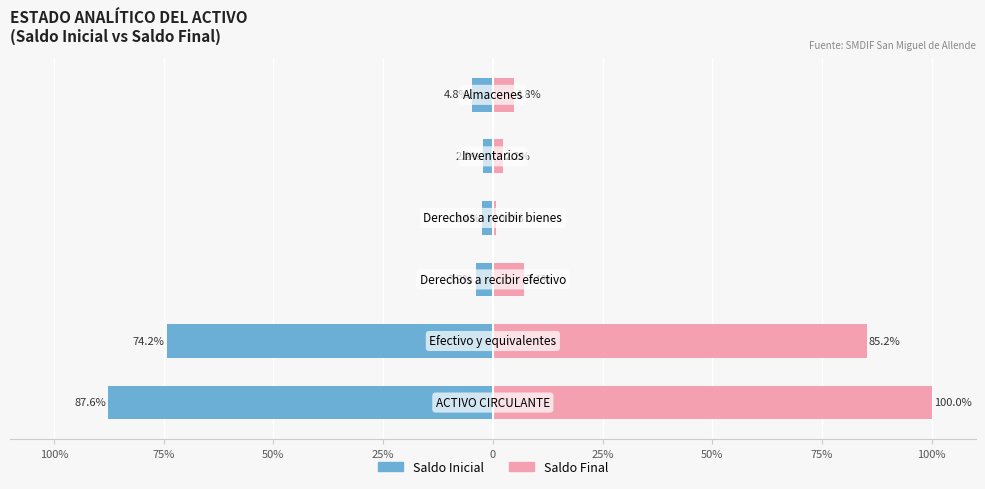

What is the value of the Saldo Inicial bar at the 3rd from the left?

-3.9